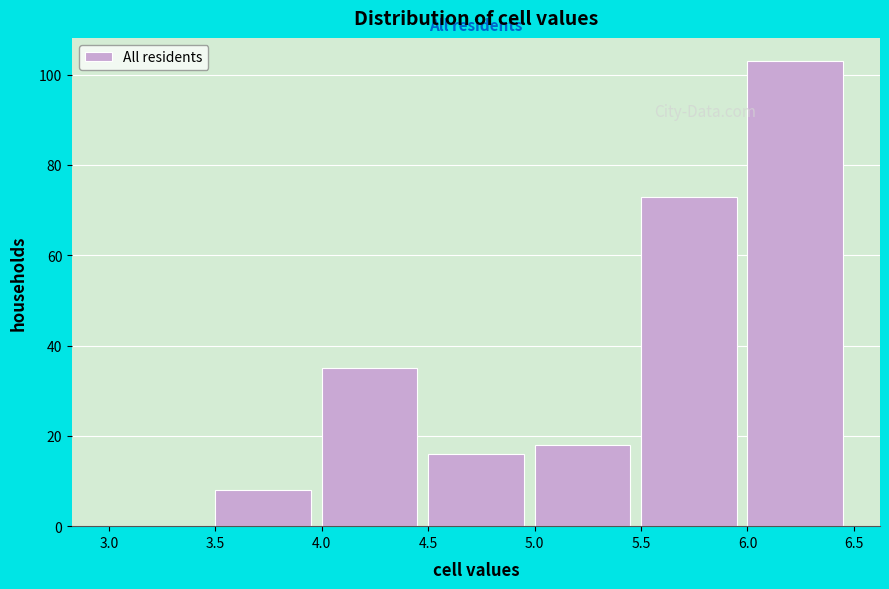

Which range on the x-axis has the tallest bar?

6.0 to 6.5